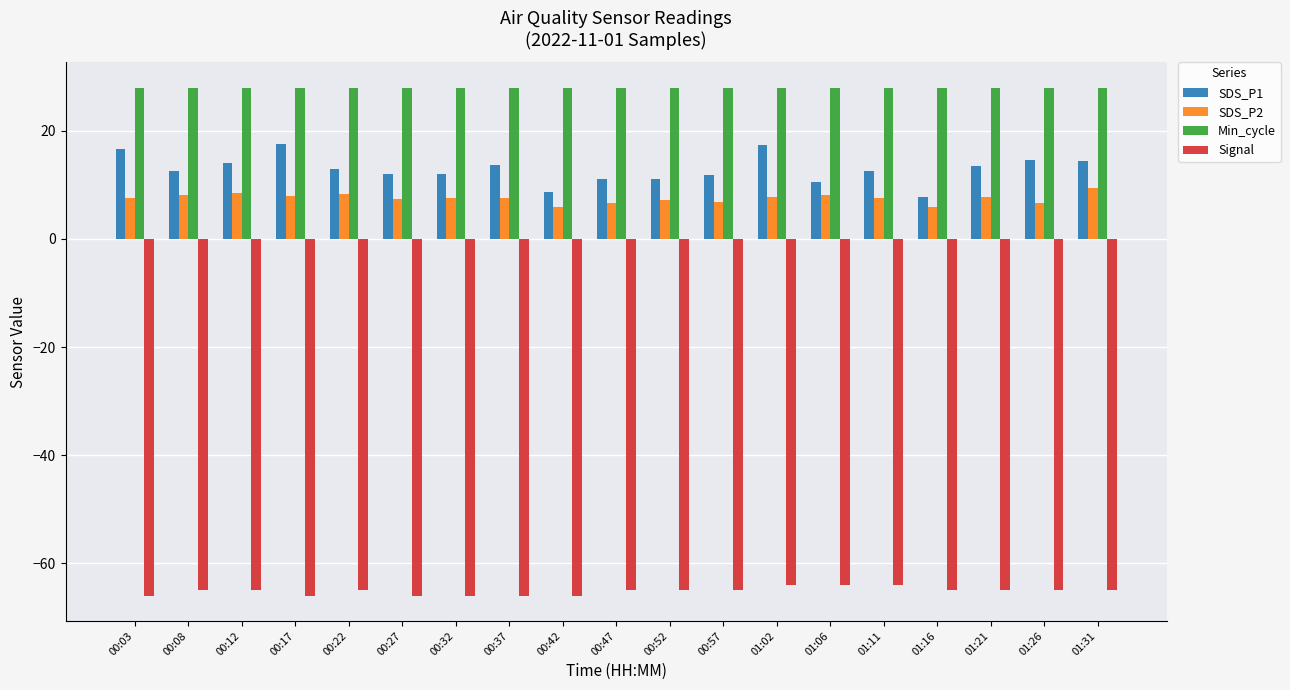

The SDS_P2 series shows 10.0 at 01:16. True or false?

False